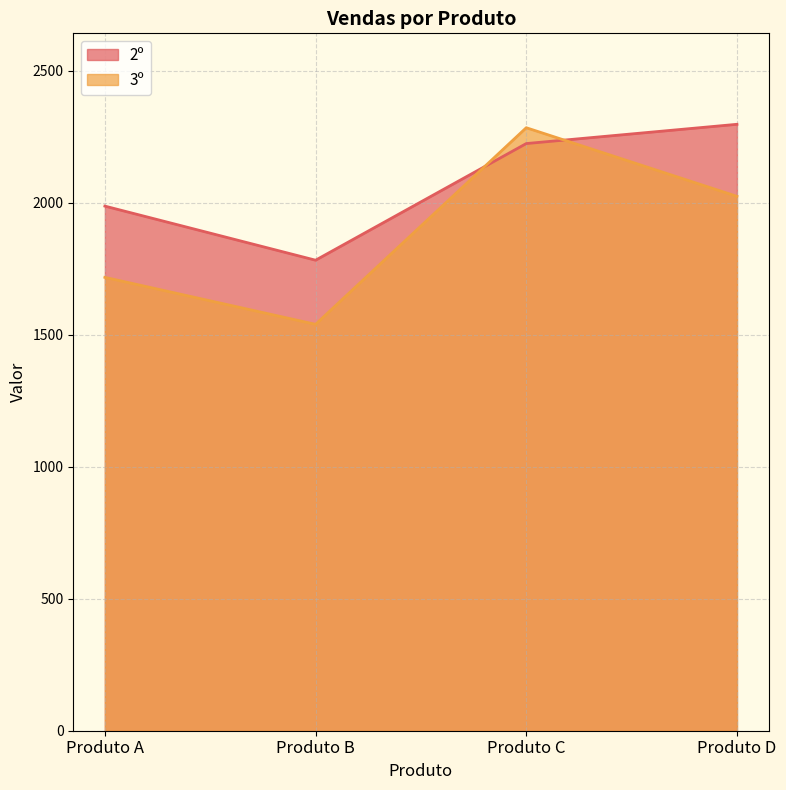

What is the spread (max minus min) of values at Produto D?

273